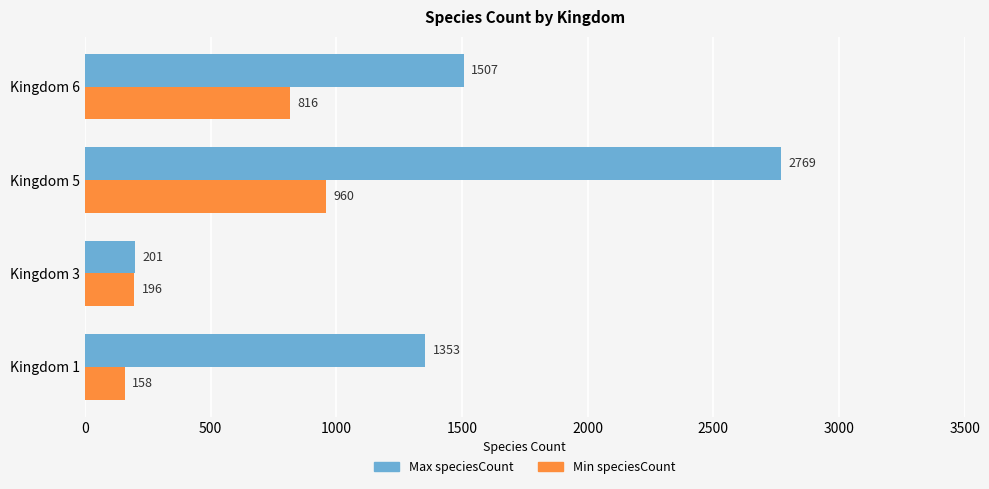

At which category is the sum across all series the highest?

Kingdom 5